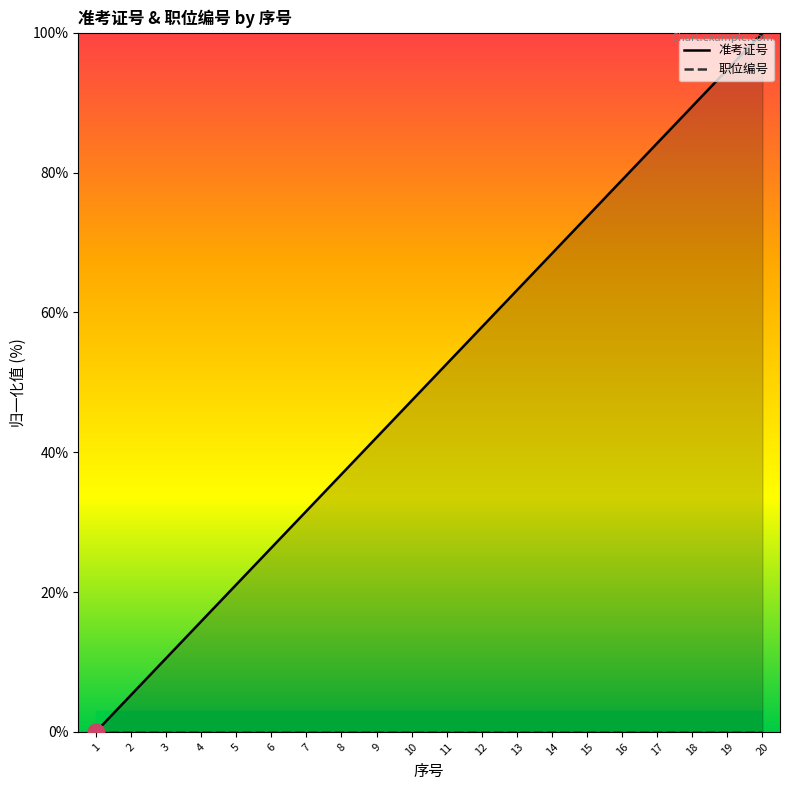

List the labels in order of 职位编号 value, smallest first.

1, 2, 3, 4, 5, 6, 7, 8, 9, 10, 11, 12, 13, 14, 15, 16, 17, 18, 19, 20